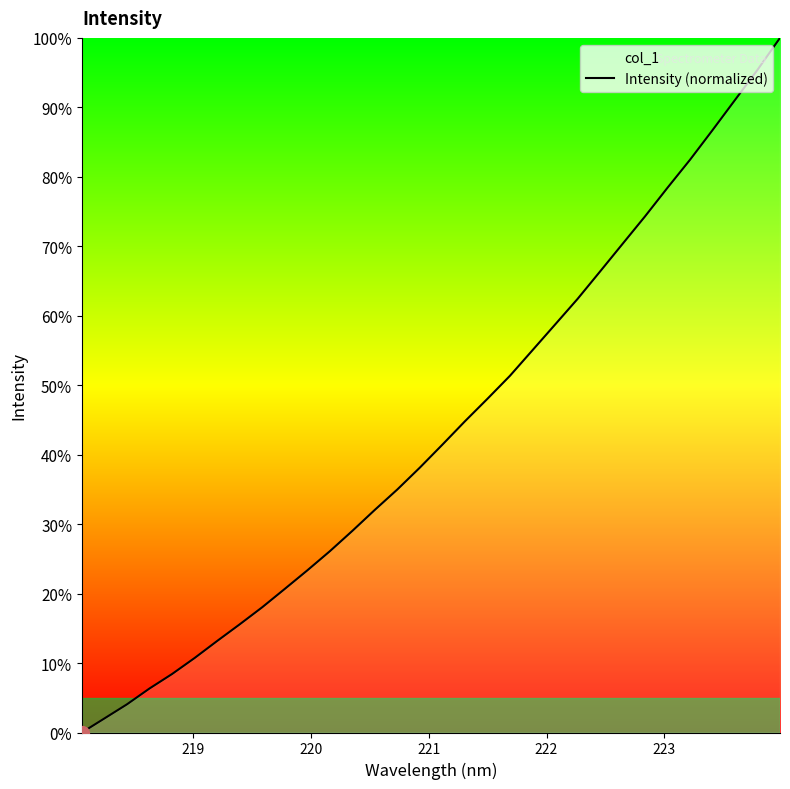

What is the difference between the maximum and minimum values?

100.0